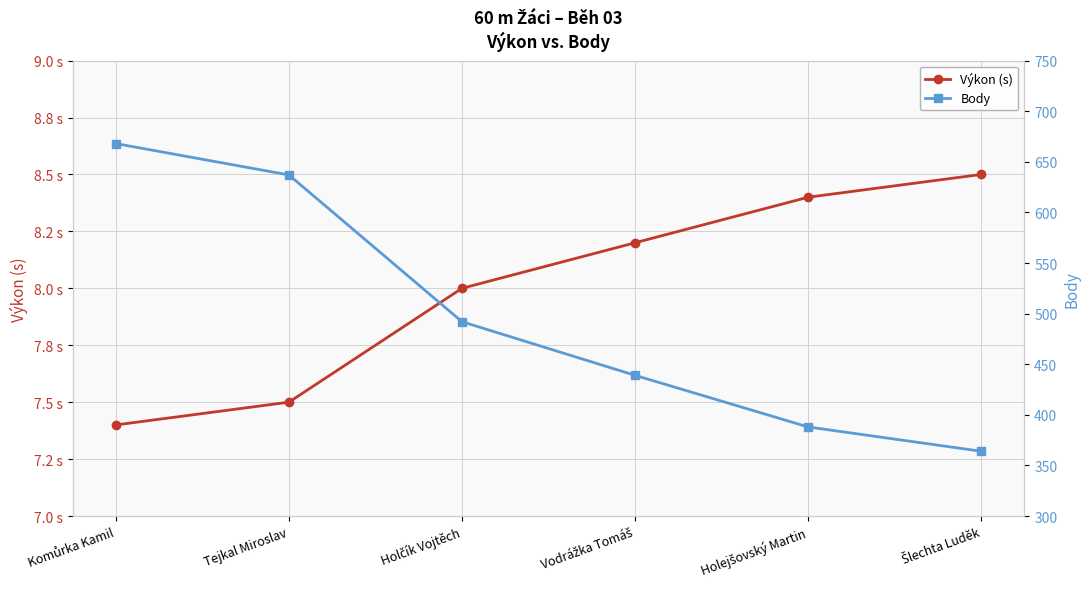

True or false: Výkon (s) and Body intersect in this chart.

False